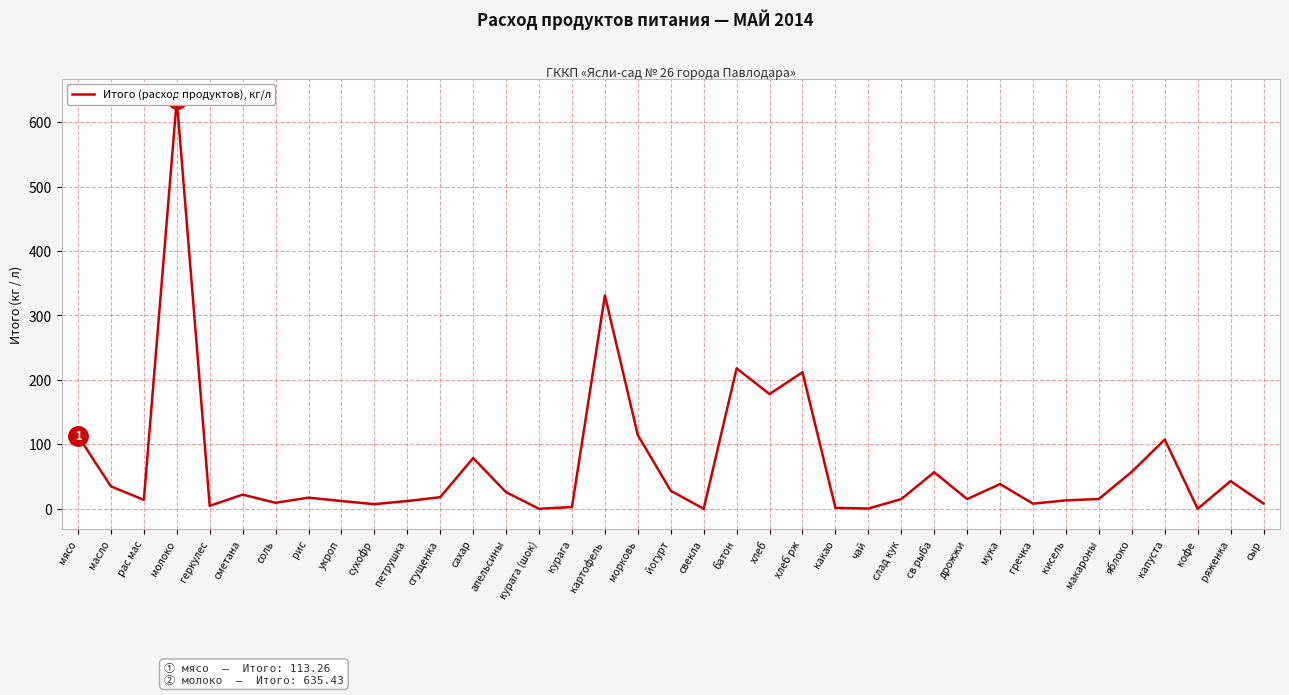

How many values are above zero?

34